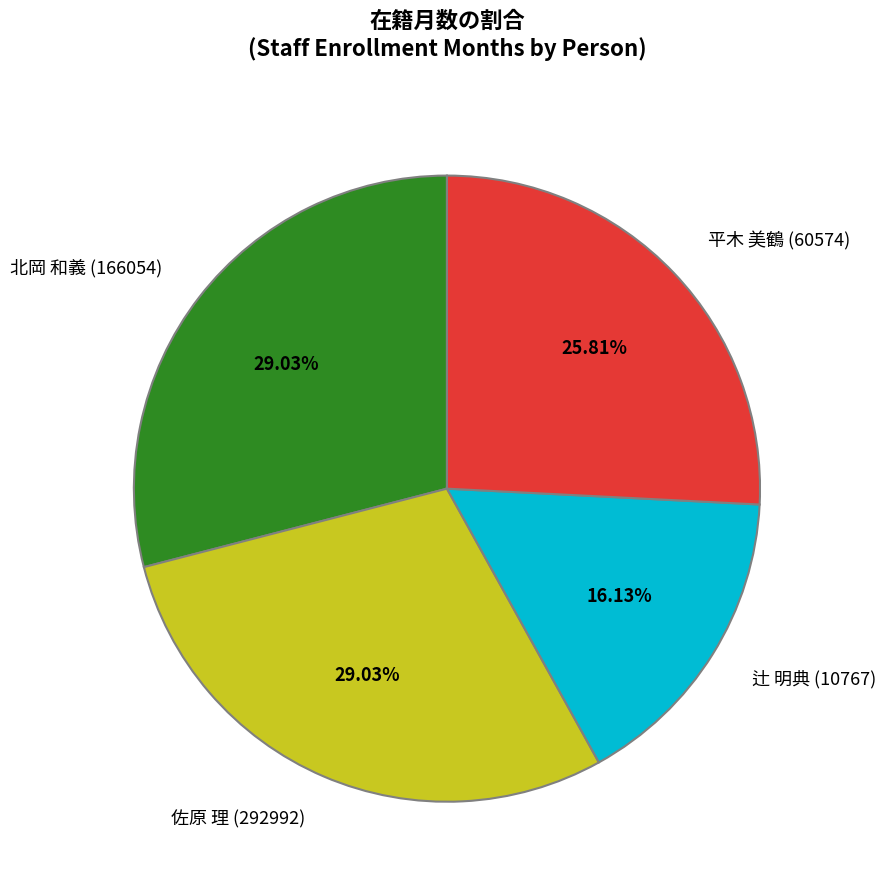

How many segments does this pie chart have?

4